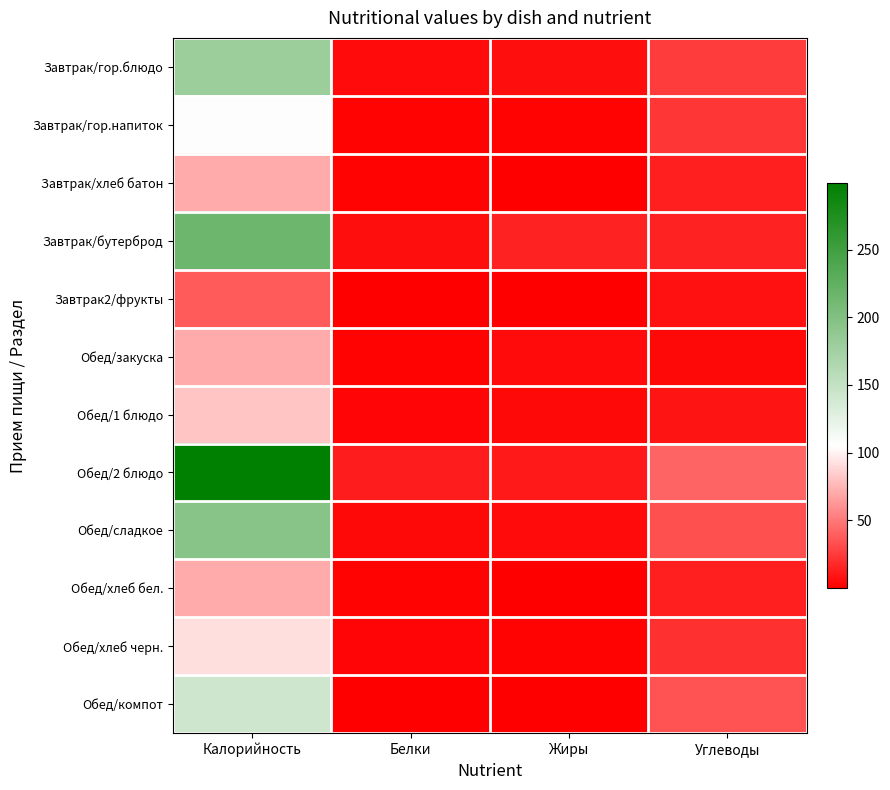

What is the maximum value shown in the chart?

299.0